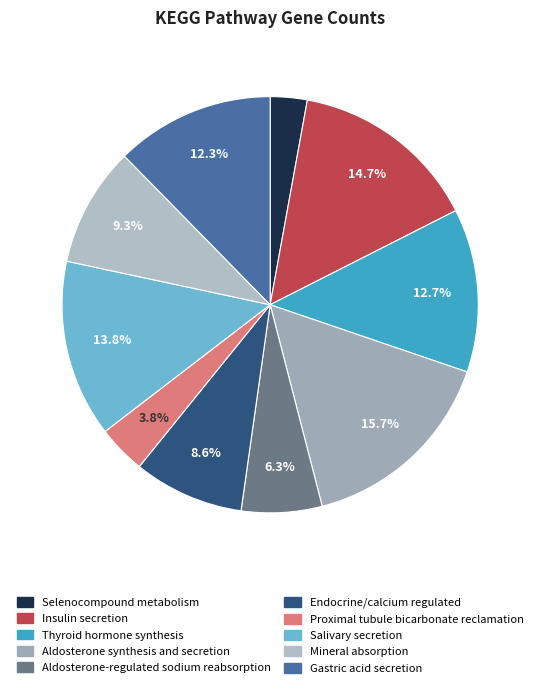

To the nearest percent, what is the average slice percentage?

10%